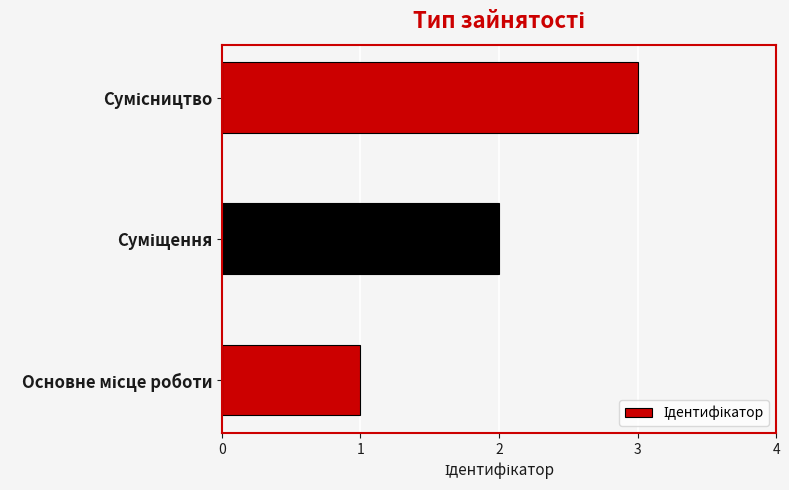

What is the sum of all values?

6